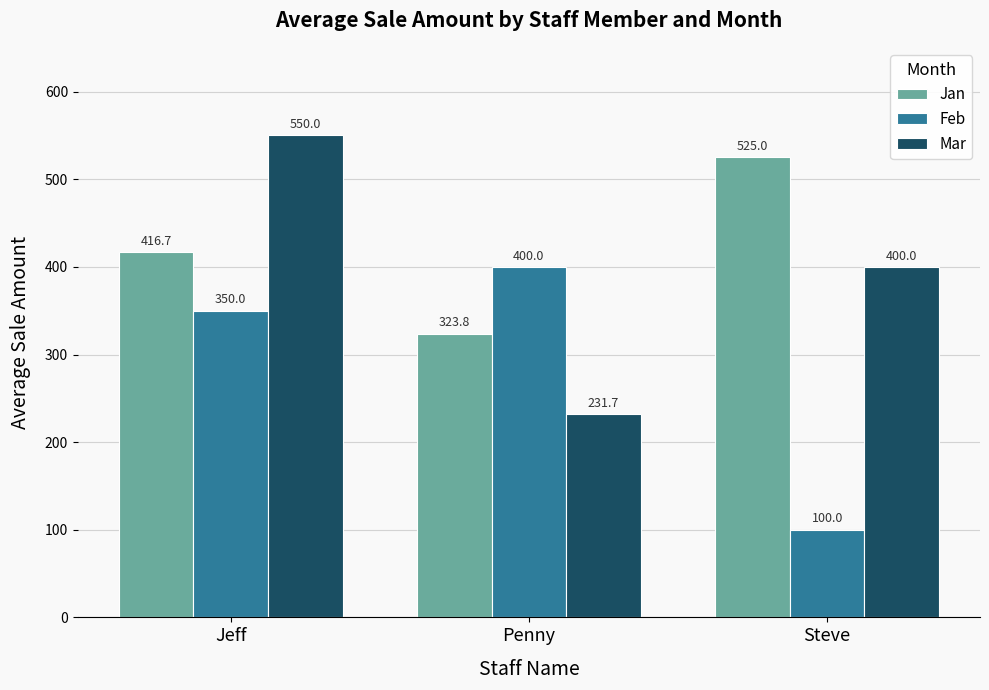

Which label corresponds to the smallest value in the chart?

Steve